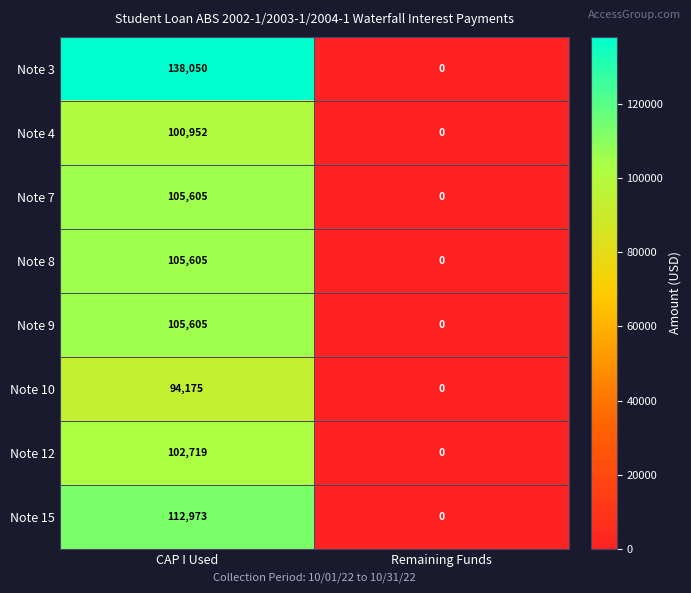

The value of Note 4 at CAP I Used is 163721. True or false?

False